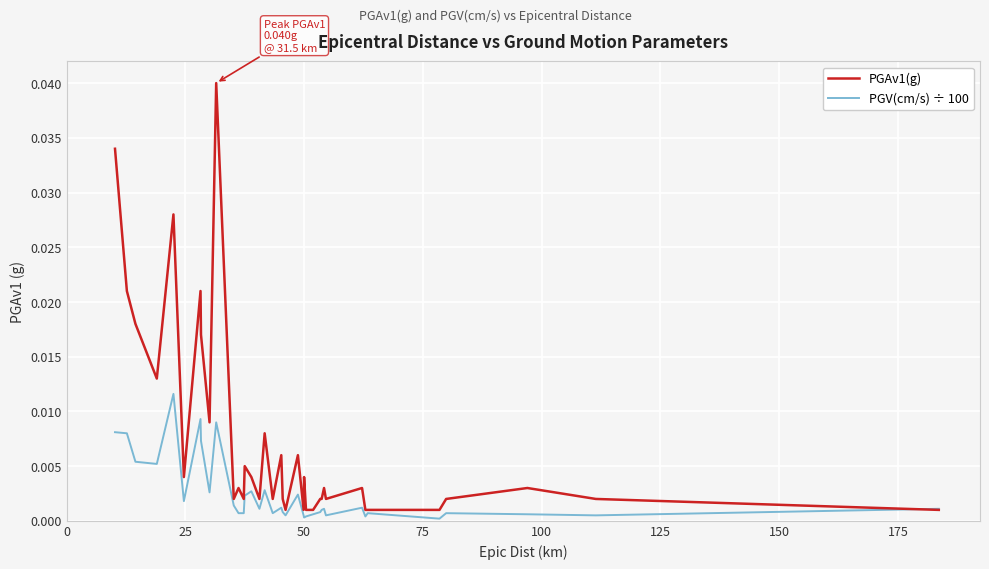

Which series has the widest spread of values?

PGAv1(g)